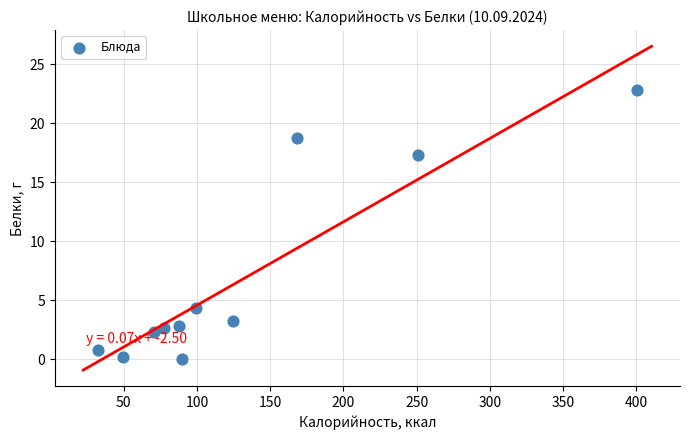

What is the range of Y values (max minus min)?

22.8